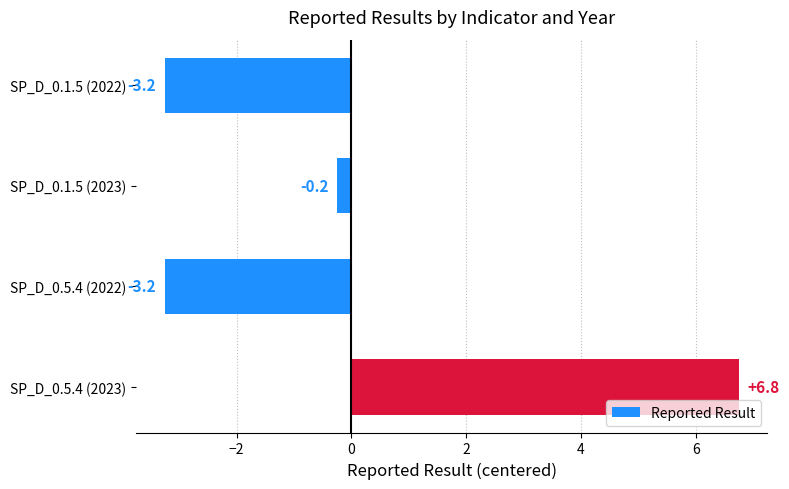

Reading top to bottom, extract all data points from this chart.

-3.2	-0.2	-3.2	6.8